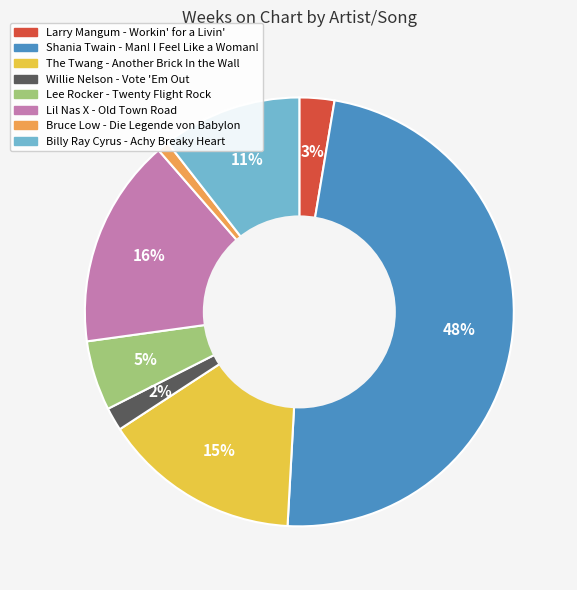

To the nearest percent, what is the combined percentage of Bruce Low - Die Legende von Babylon and Lee Rocker - Twenty Flight Rock?

6%